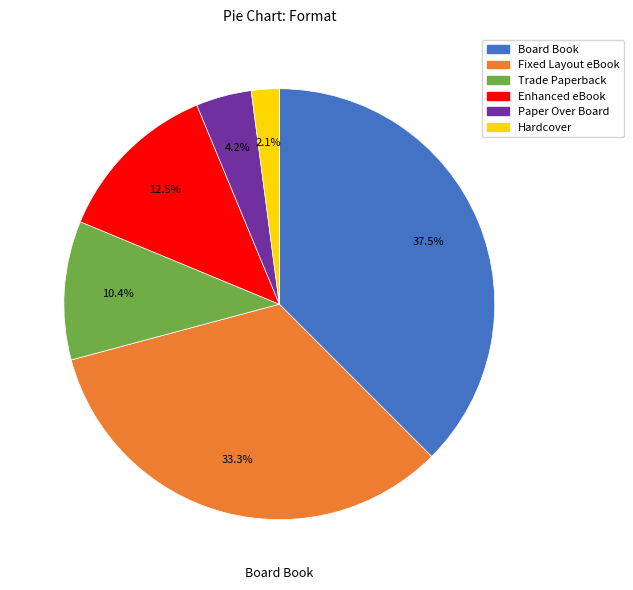

Approximately how many times larger is the value at Trade Paperback compared to Hardcover?

5.0